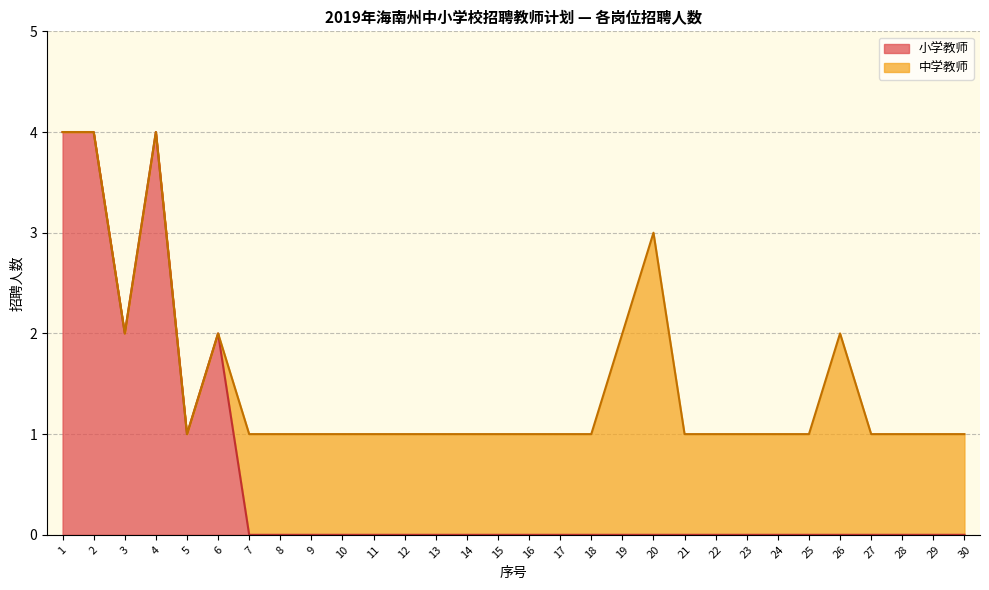

How many interior local peaks (higher than both neighbors) does the data have?

2